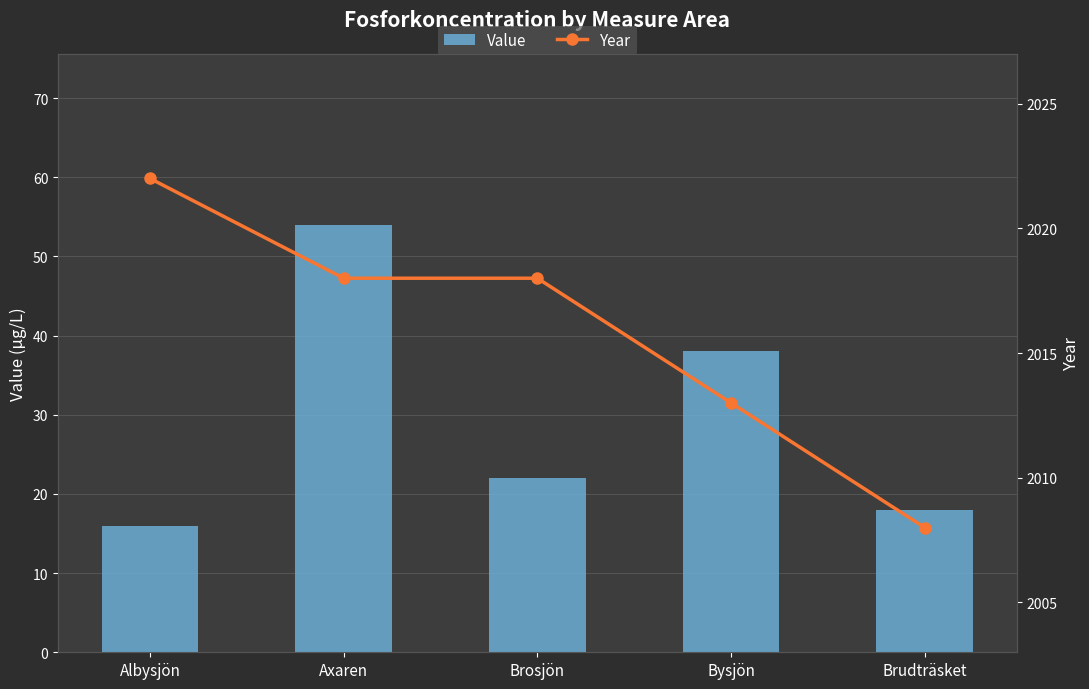

What are all the series names shown in the legend?

Value, Year